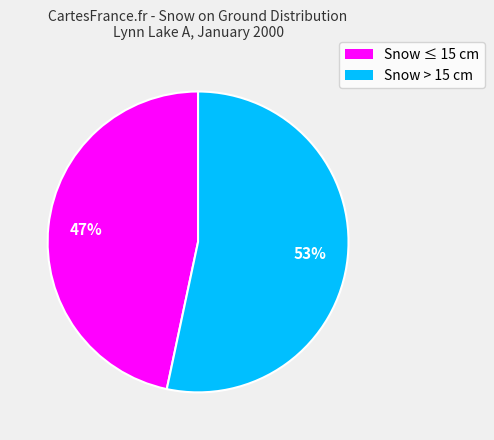

To the nearest percent, what is the average slice percentage?

50%